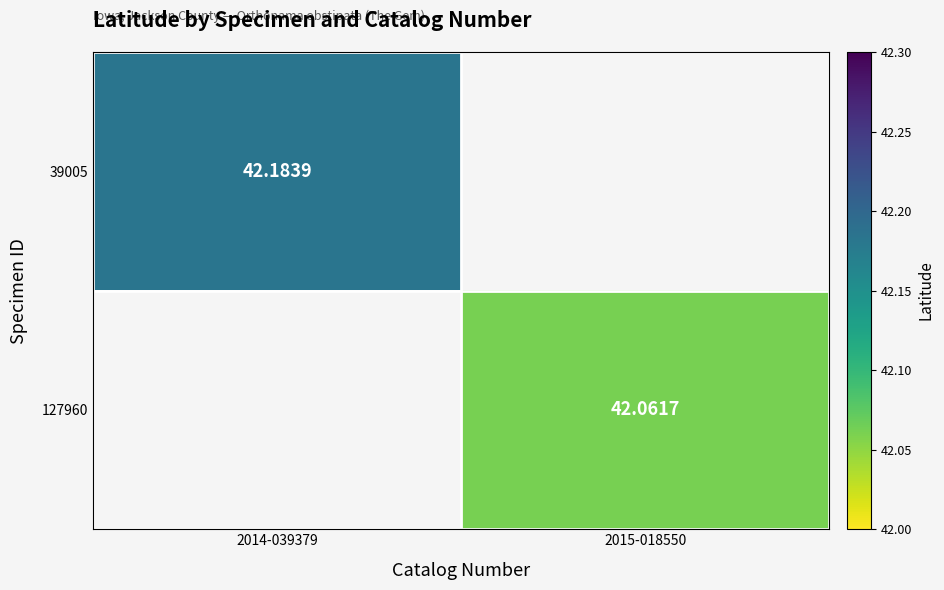

How many positive values does the 127960 series have?

1